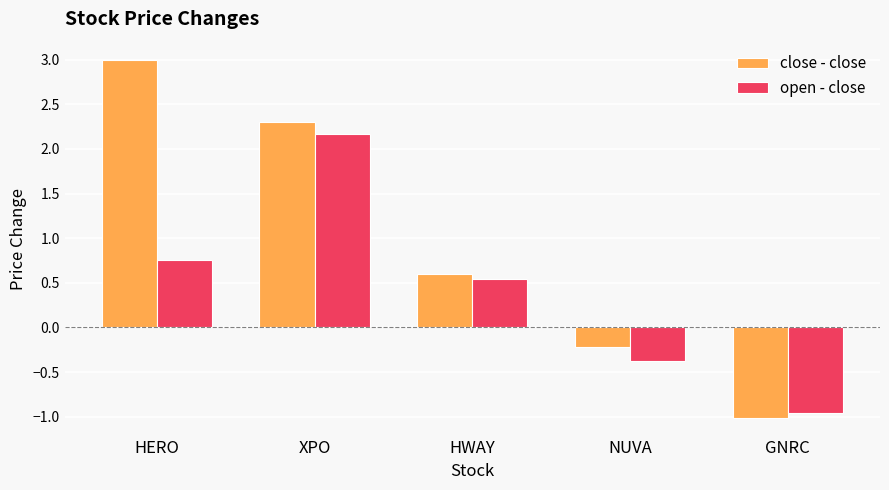

How many bars are there in total?

10